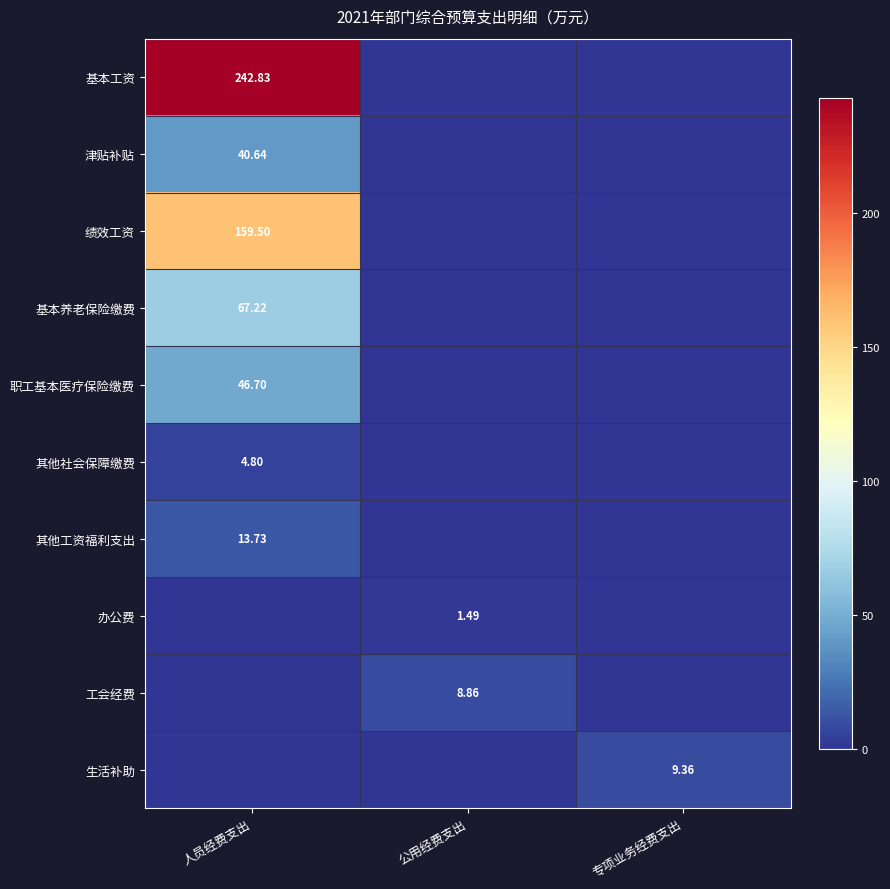

Is the value of 生活补助 at 人员经费支出 greater than the value of 办公费 at 人员经费支出?

No